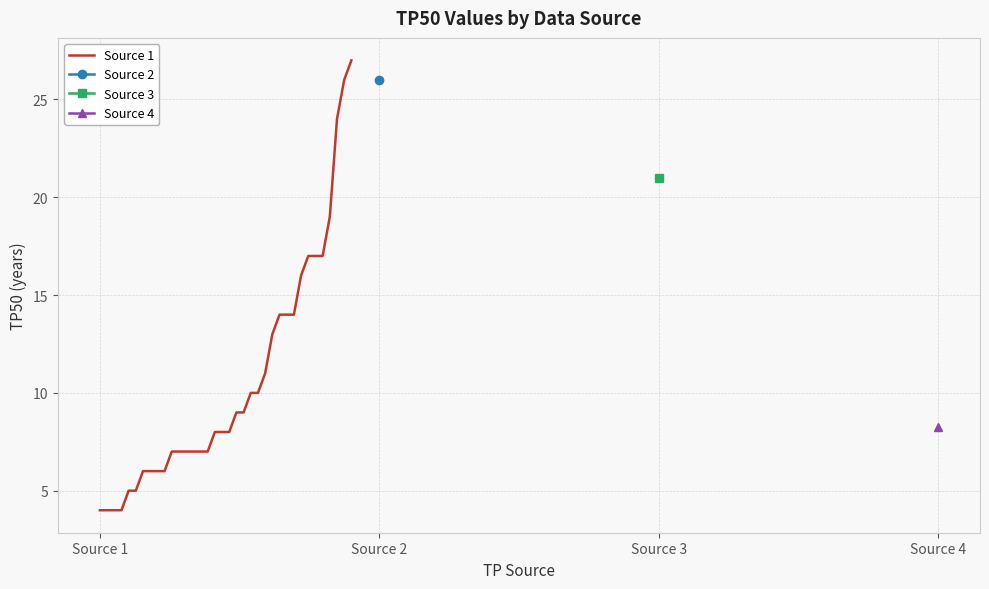

What is the highest value of the Source 1 series?

27